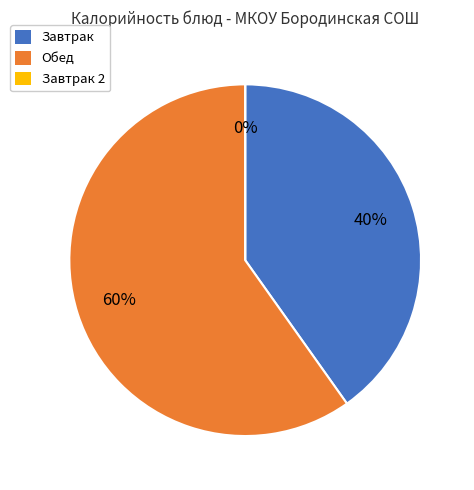

Is it true that Масло сливочное is 1% of the pie?

False